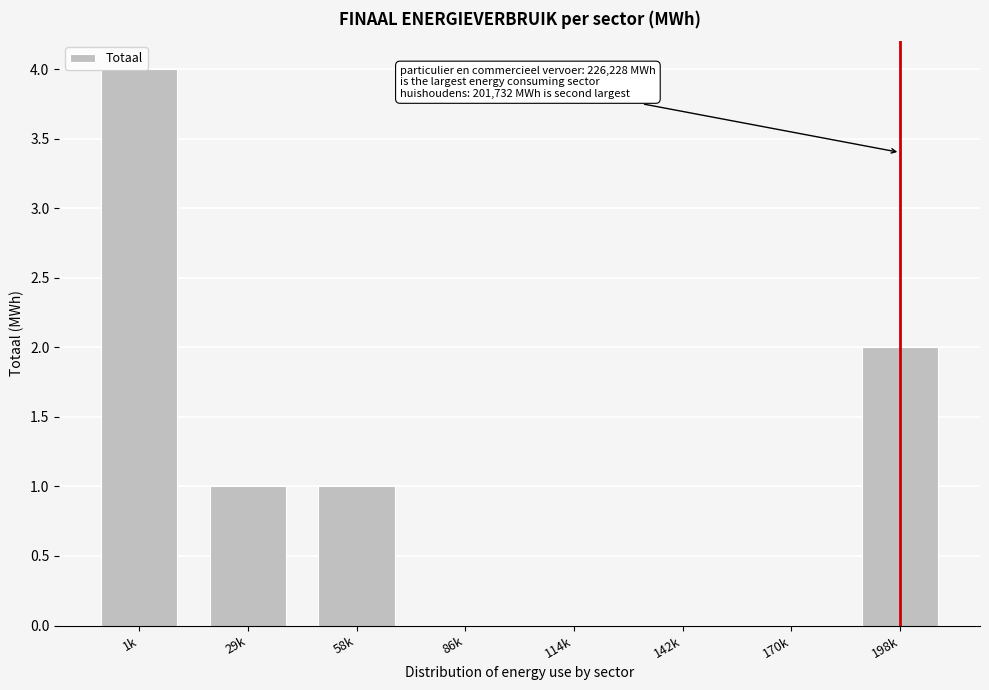

Which has a higher value, 142k or 29k?

29k